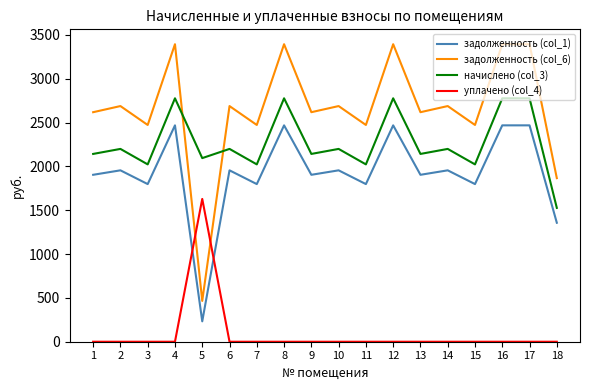

At which category does начислено (col_3) reach its first local valley?

3